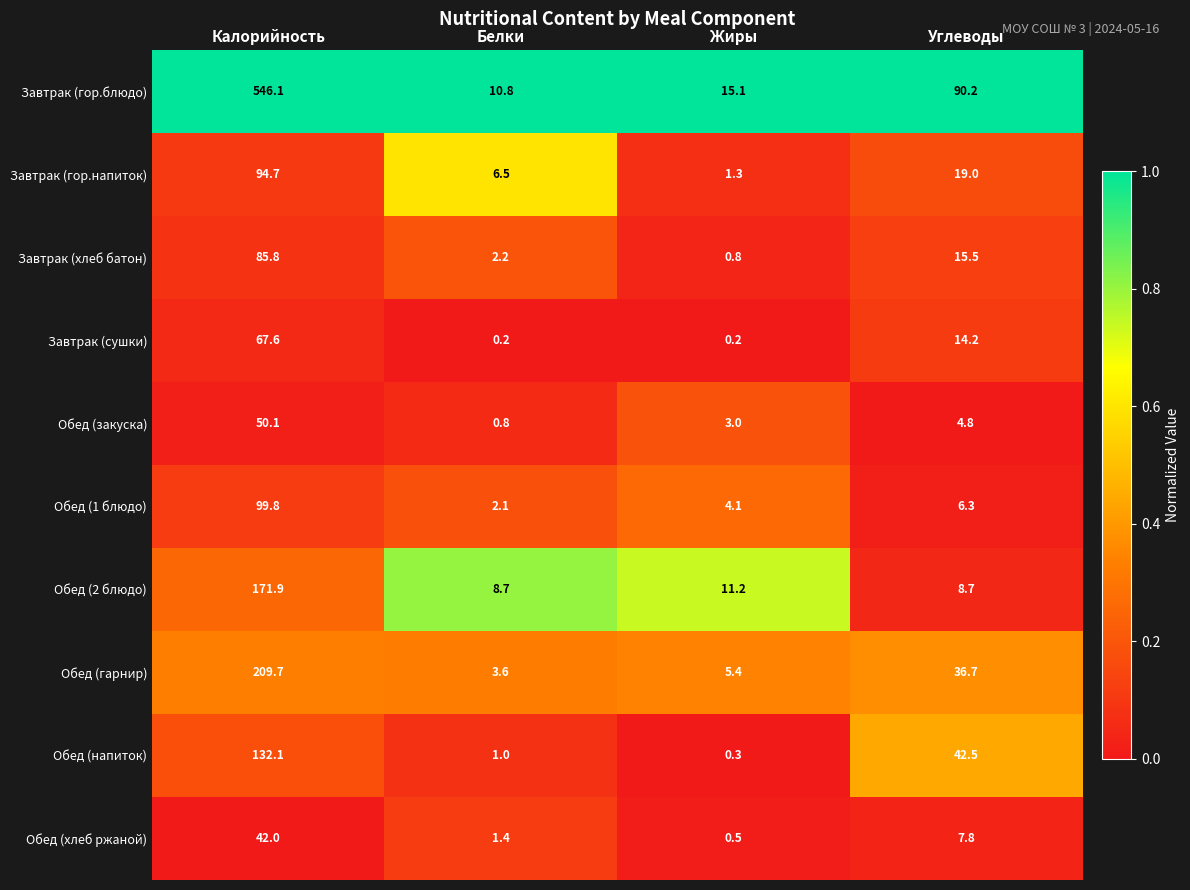

Between Белки and Углеводы, which series saw the biggest shift?

Завтрак (гор.блюдо)